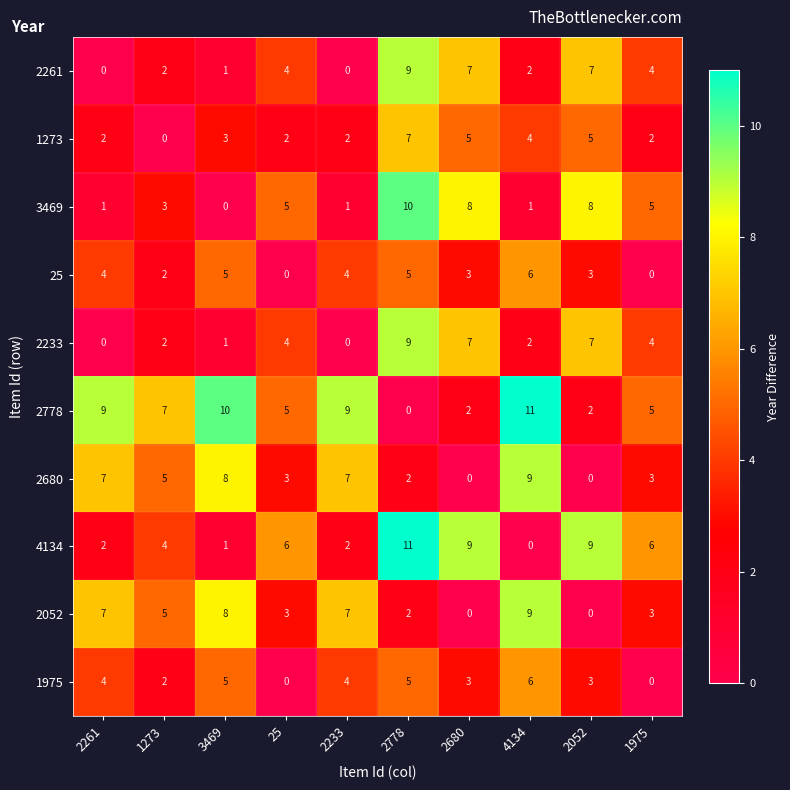

What is the sum of all 25 values?

32